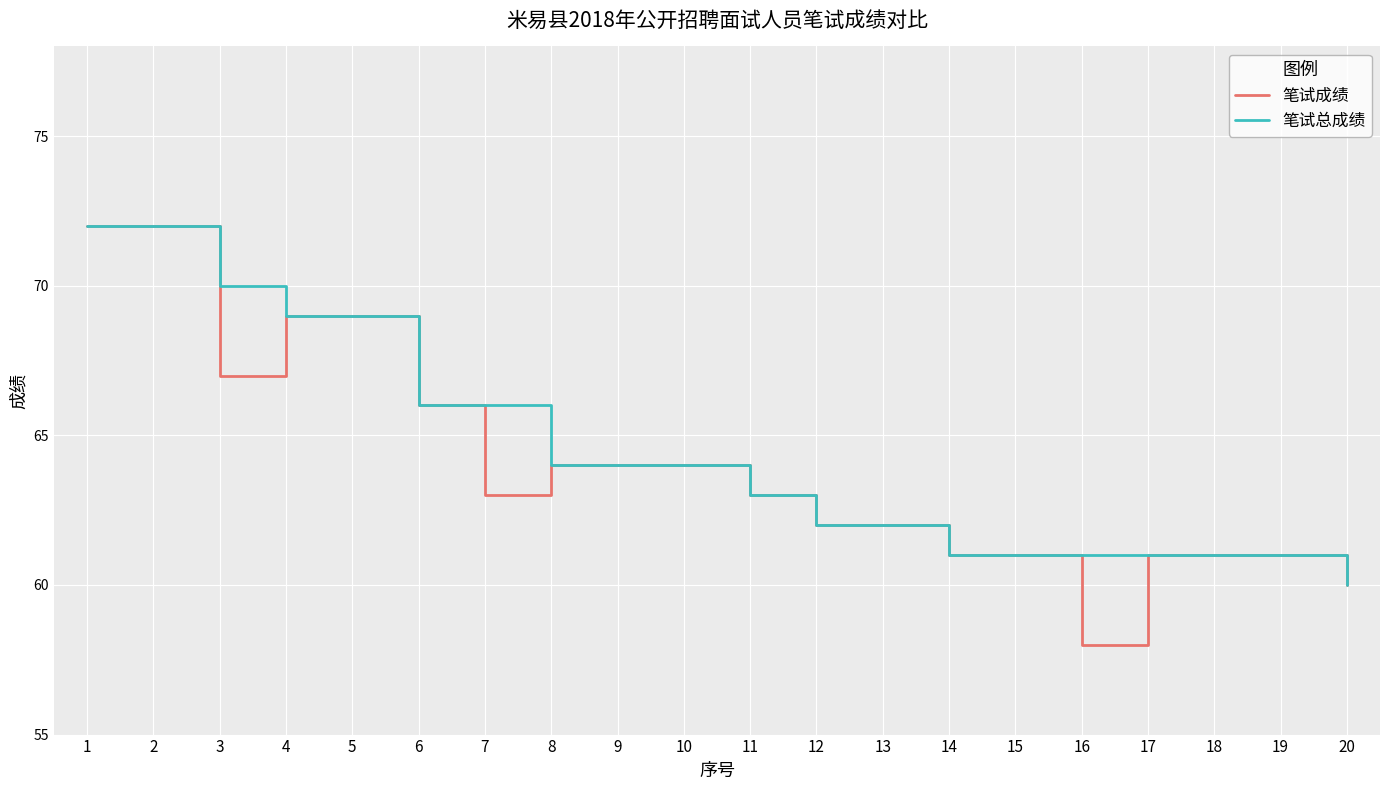

Reading left to right, extract all data points from this chart.

笔试成绩: 72	72	67	69	69	66	63	64	64	64	63	62	62	61	61	58	61	61	61	60
笔试总成绩: 72	72	70	69	69	66	66	64	64	64	63	62	62	61	61	61	61	61	61	60